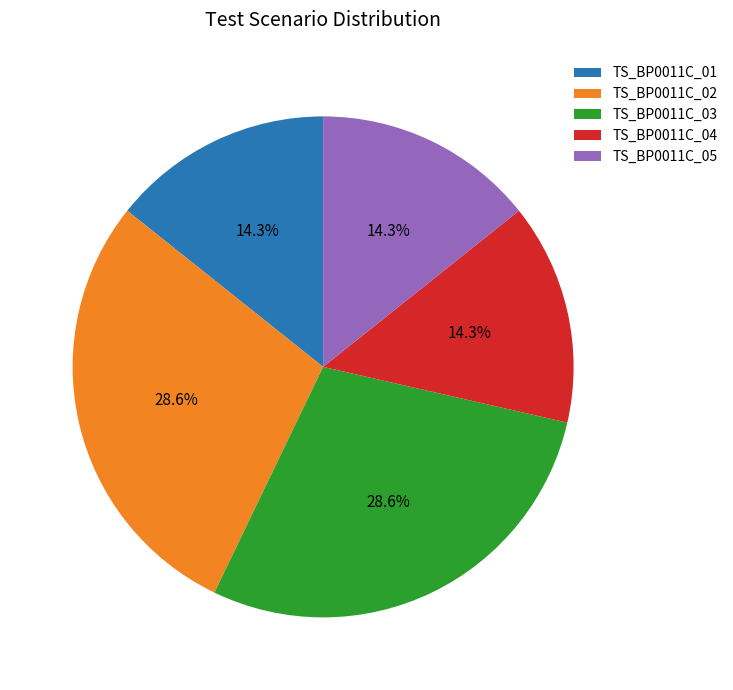

To the nearest percent, what is the combined percentage of TS_BP0011C_05 and TS_BP0011C_02?

43%